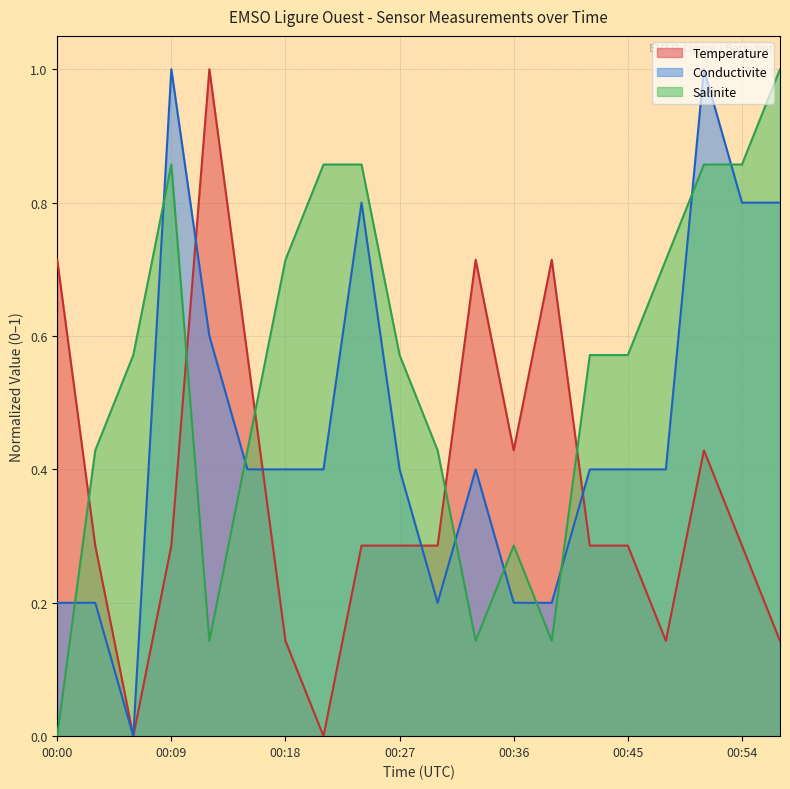

Which series changed the most between 00:39 and 00:45?

Salinite